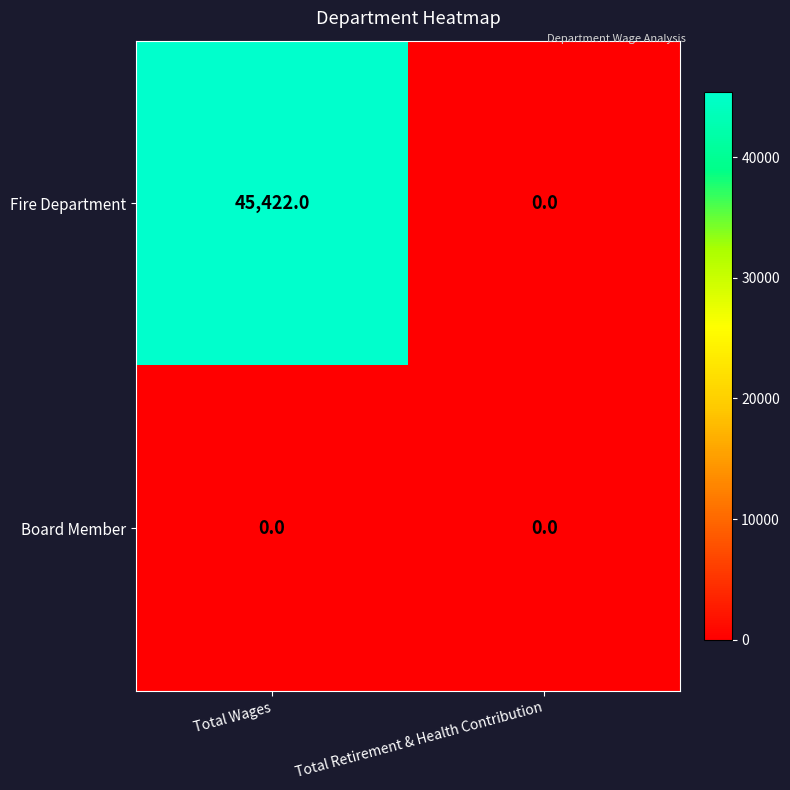

Rank the series by their average value, from lowest to highest.

Board Member, Fire Department